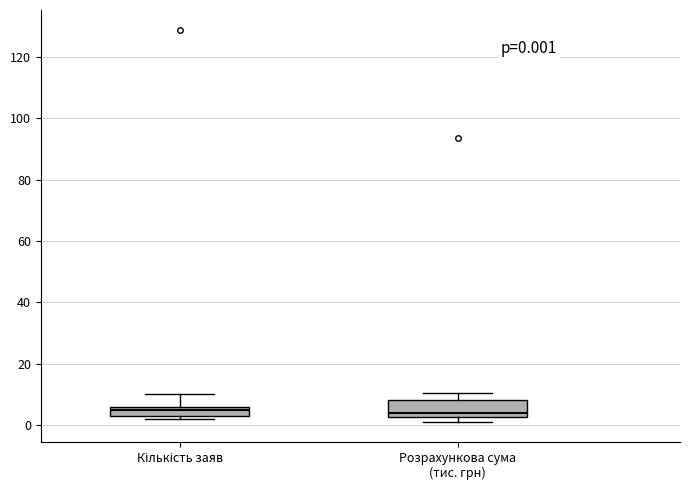

Which box is the tallest, from its lower edge to its upper edge?

Розрахункова сума (тис. грн)